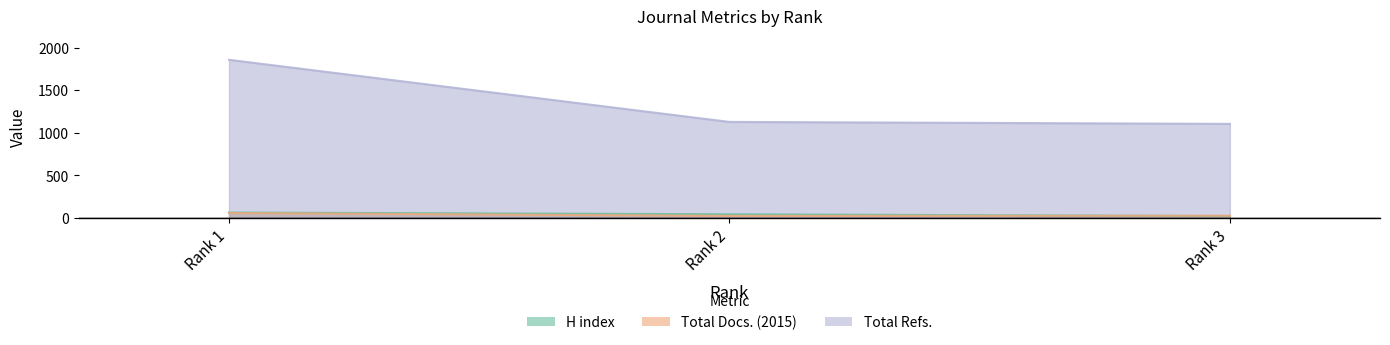

Which series has the largest range (max minus min)?

Total Refs.